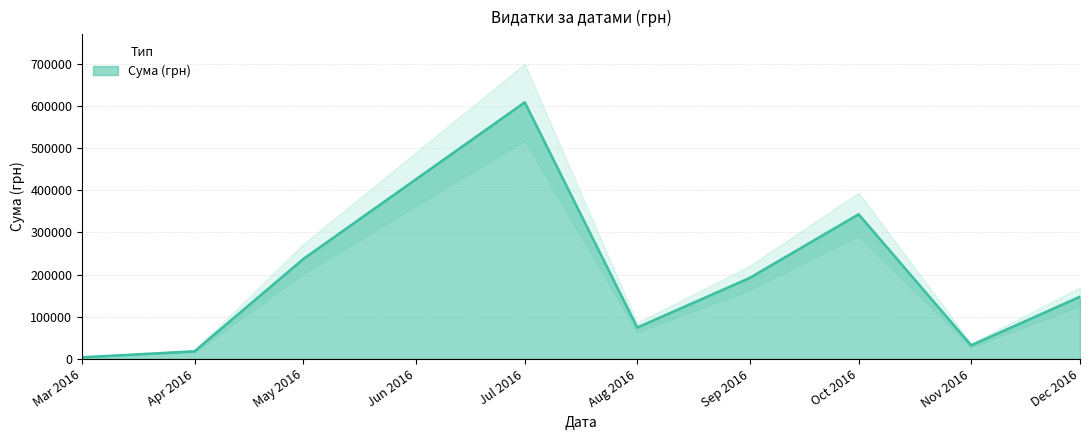

At which label is Сума (грн) closest to 306236?

Oct 2016